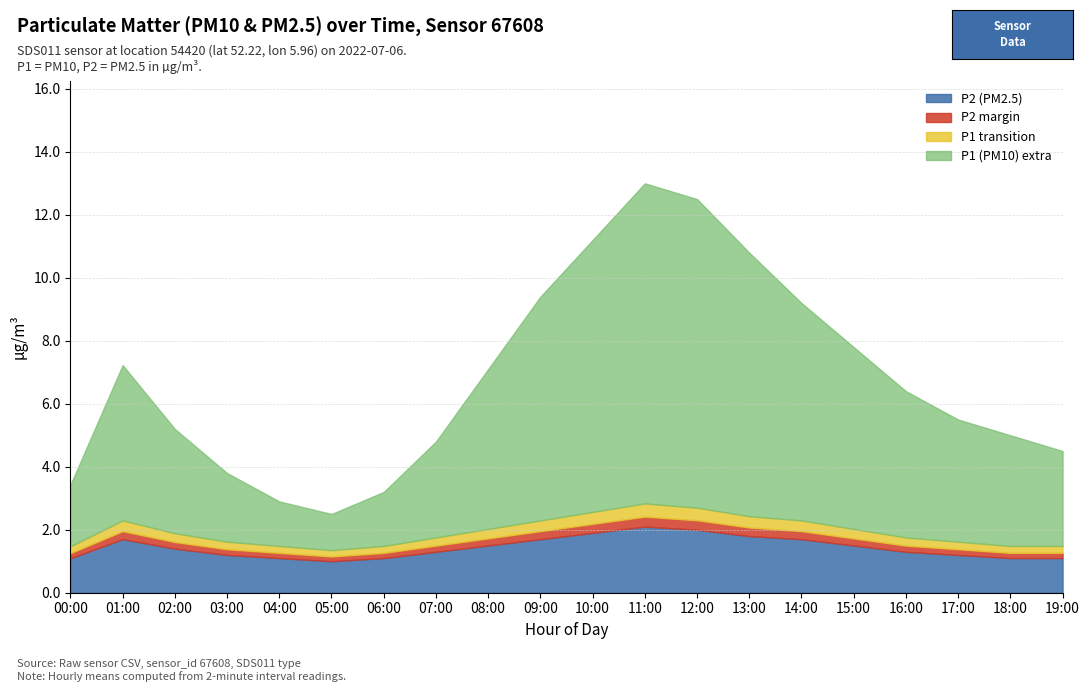

What is the highest value of the P2 (PM2.5) series?

2.1